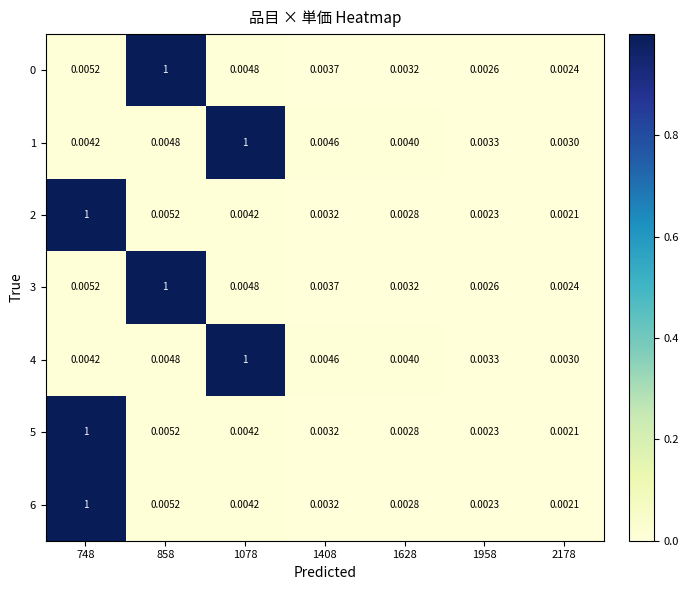

How many data points does each series have?

7